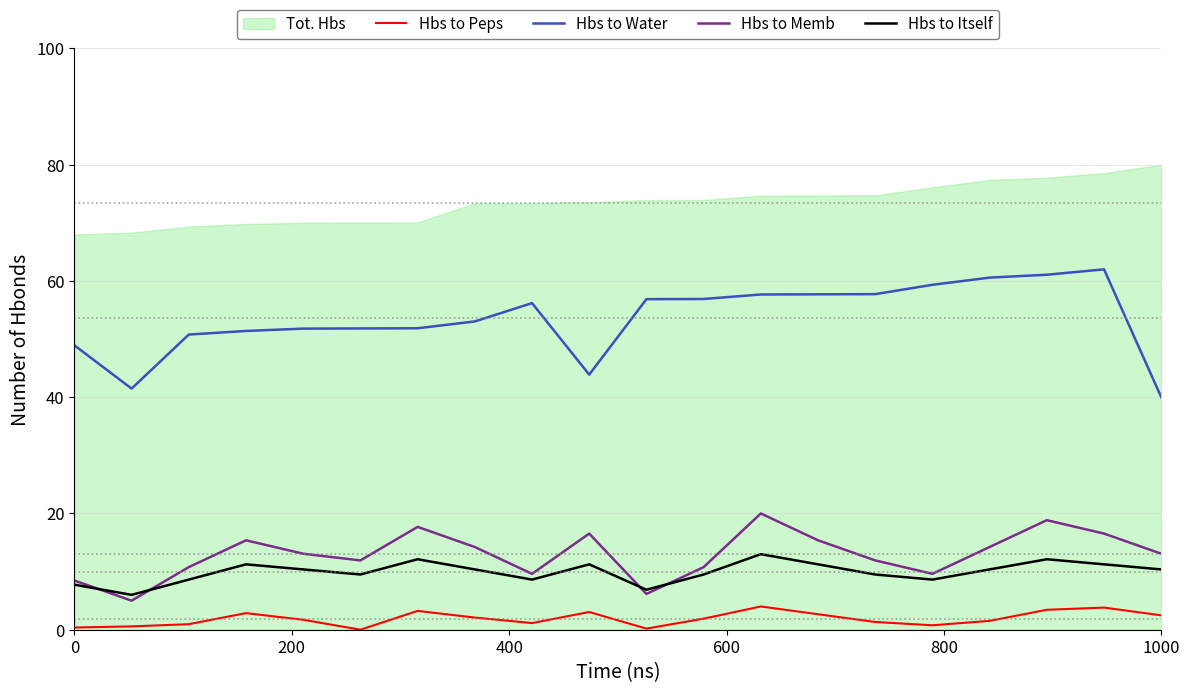

True or false: Hbs to Water has a value of 69.9 at 0.

False